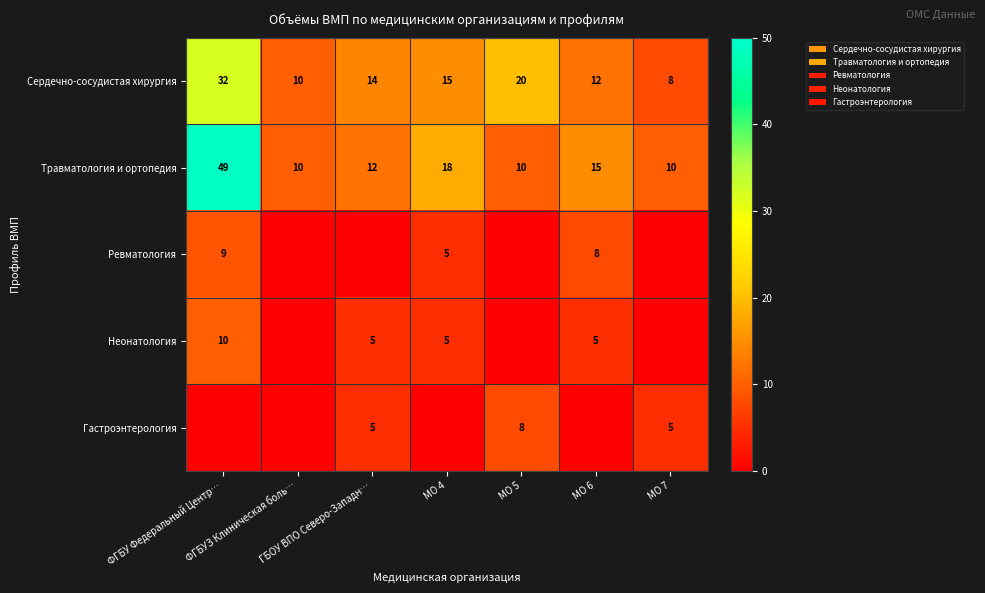

What is the sum of all Травматология и ортопедия values?

124